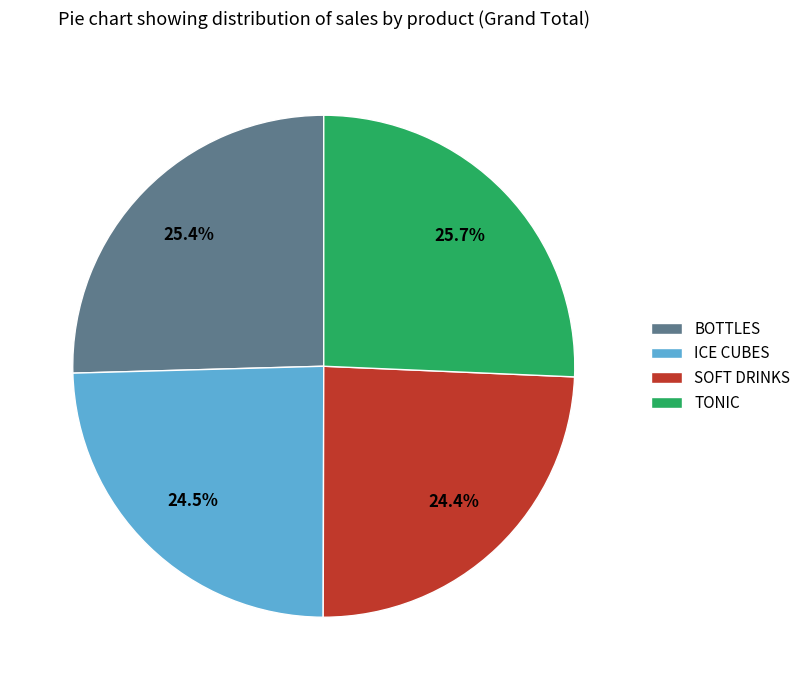

Is there a majority slice in this chart?

No